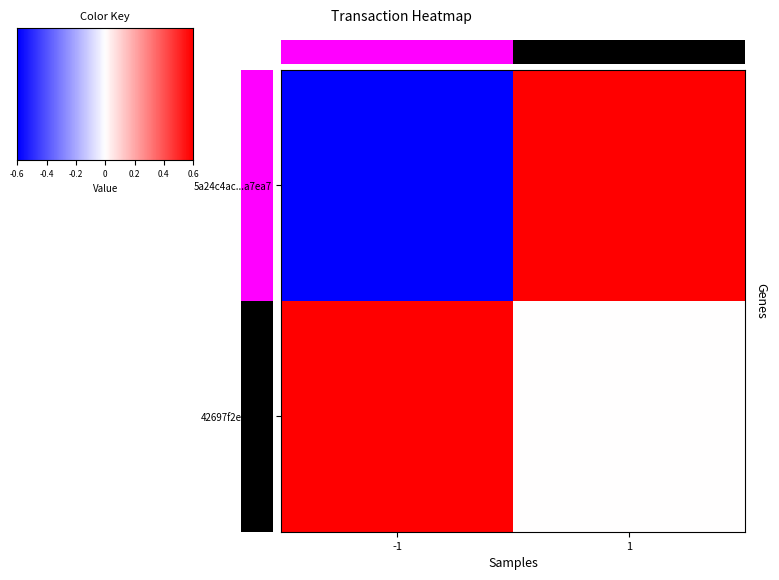

Count the 5a24c4acfee9bbec97d6f7cc9a2baf3bbba7ea7 values in the range -1 to 1.

2